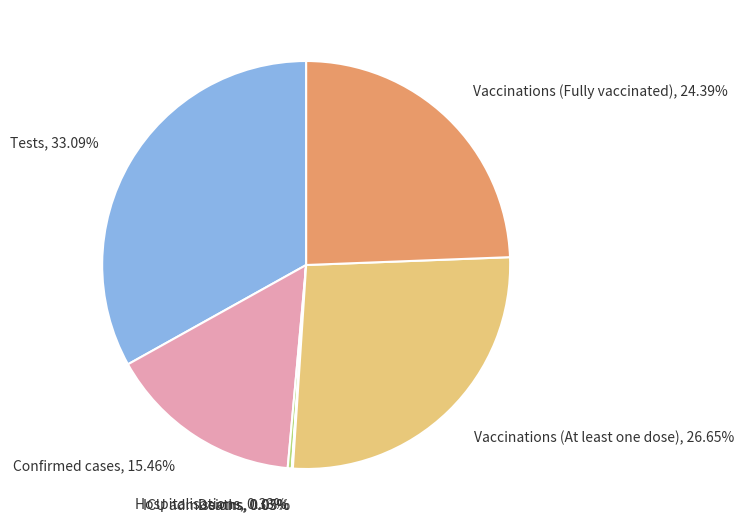

Which category has the biggest portion of the pie?

Tests